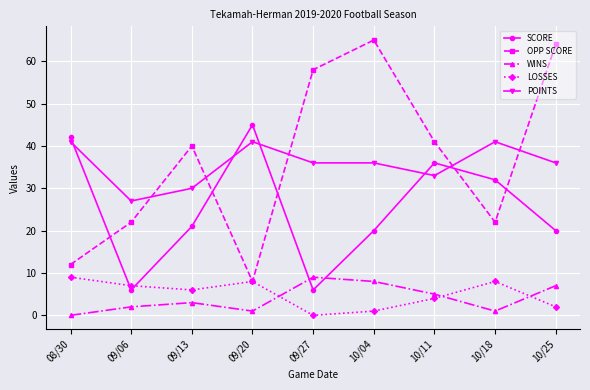

Which series has the largest range (max minus min)?

OPP SCORE